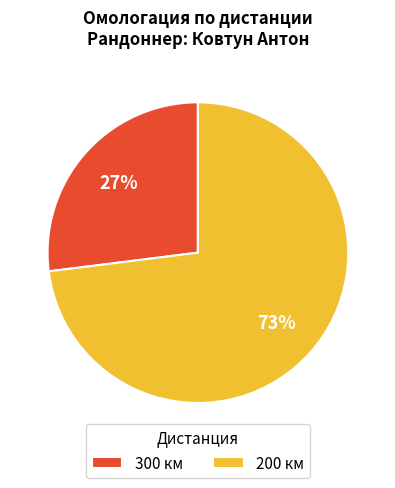

True or false: 200 accounts for 81% of the total.

False